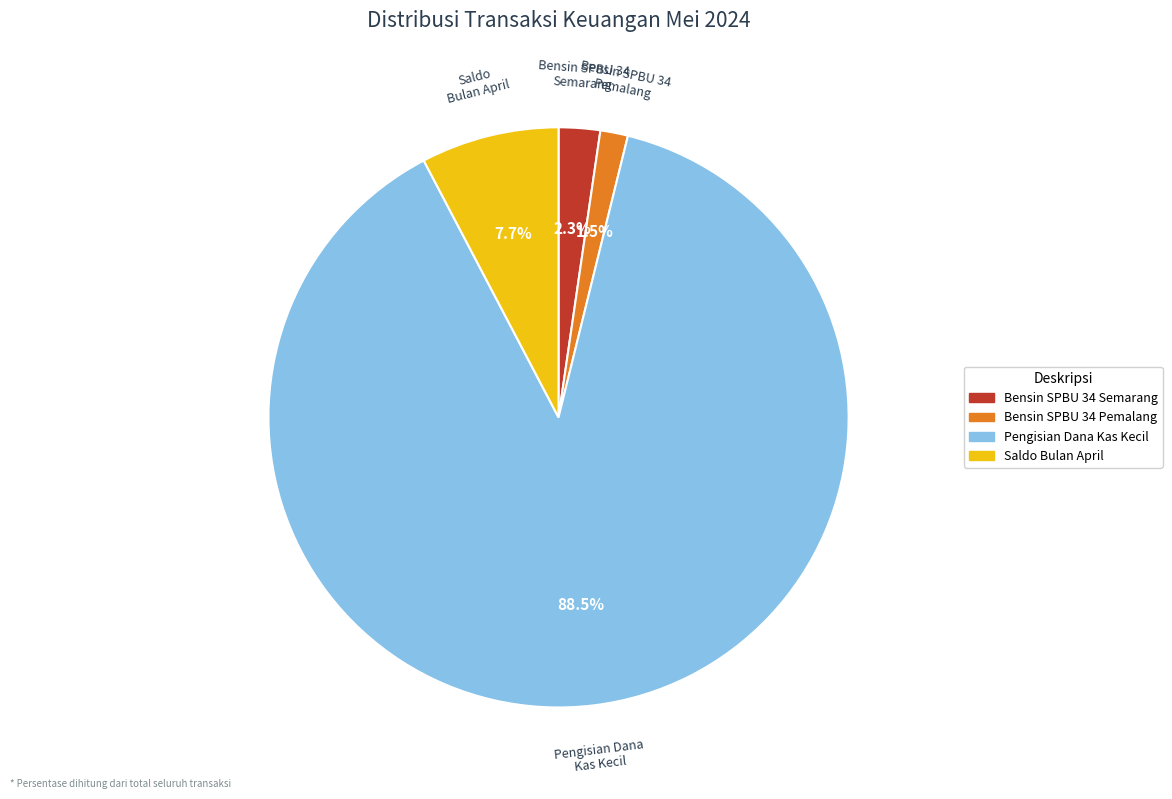

Is there any slice that represents more than half of the pie?

Yes